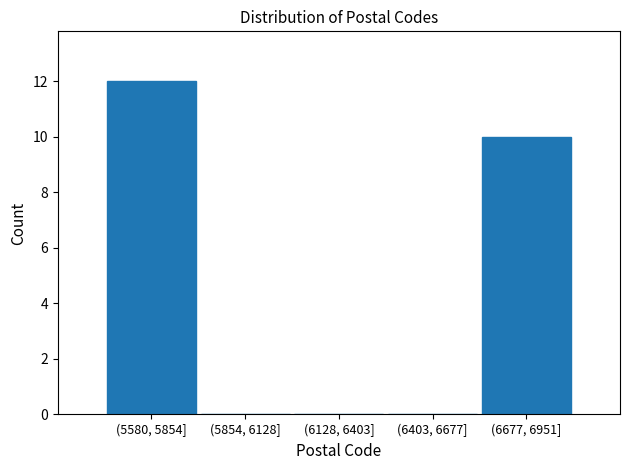

Reading left to right, list all the values displayed in this chart.

(5580, 5854]=12	(5854, 6128]=0	(6128, 6403]=0	(6403, 6677]=0	(6677, 6951]=10